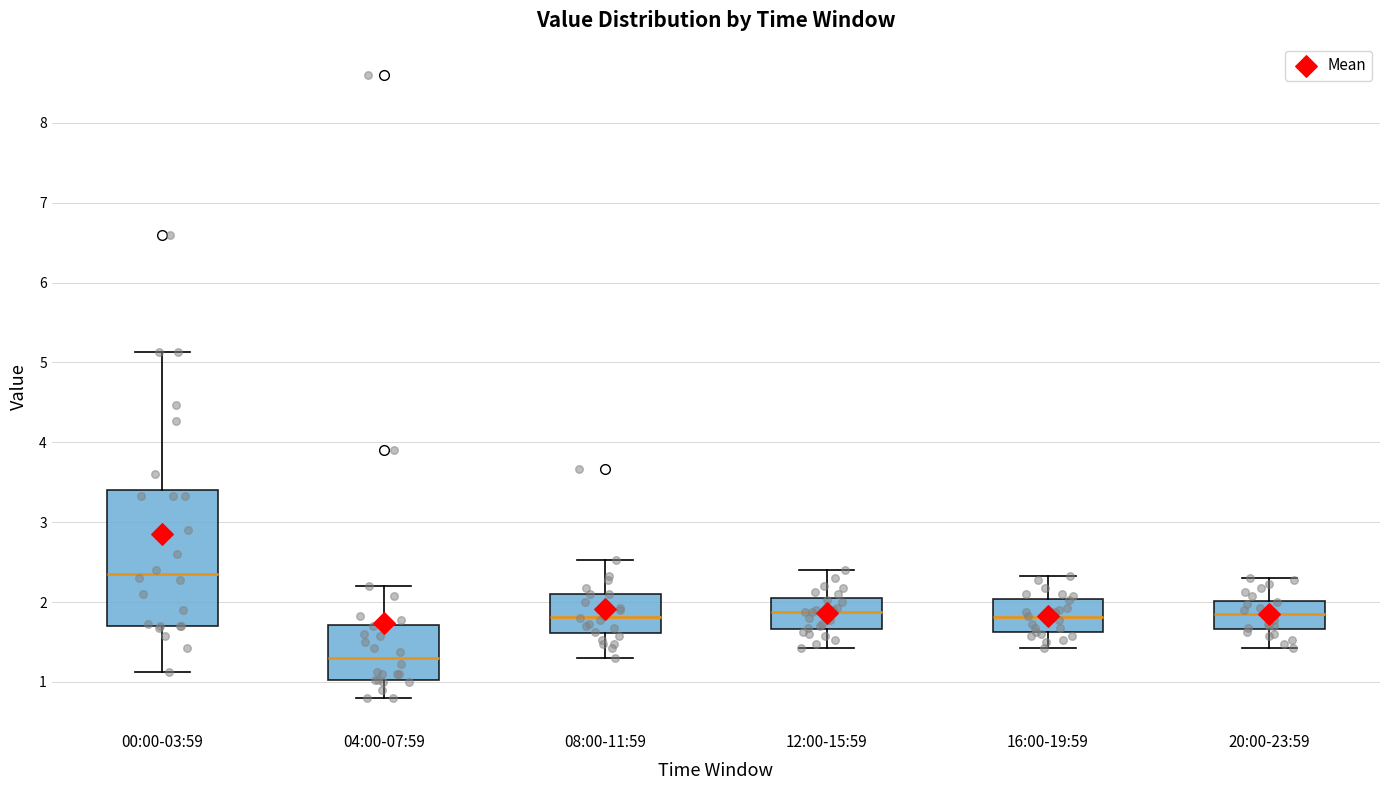

Which box's median line is the highest?

00:00-03:59